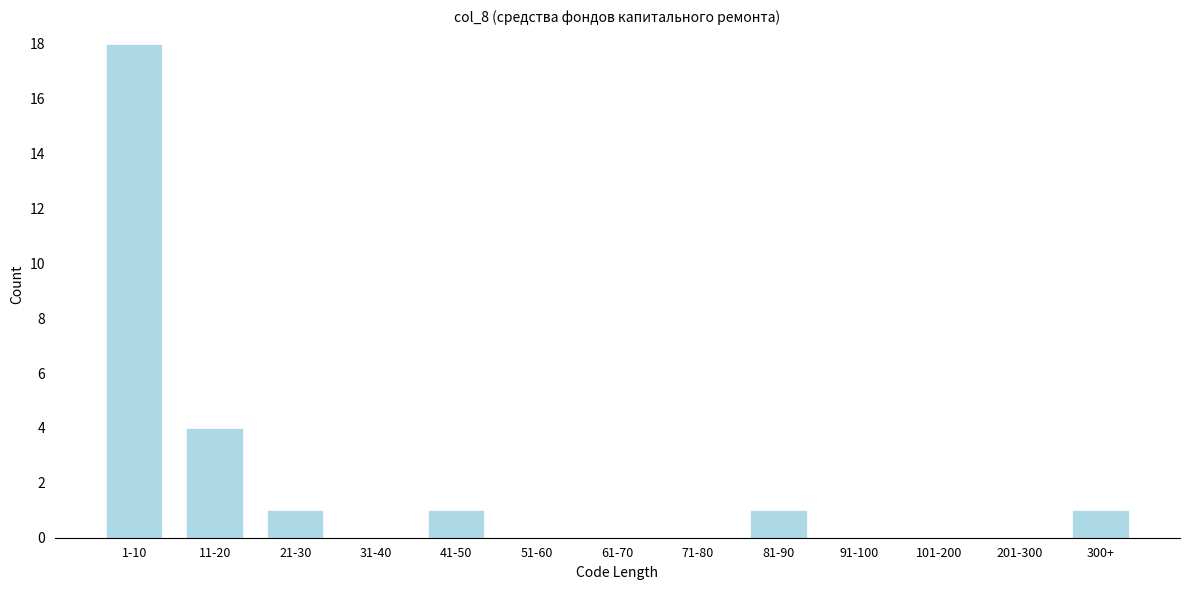

Reading left to right, transcribe all the data shown in this chart.

1-10=18	11-20=4	21-30=1	31-40=0	41-50=1	51-60=0	61-70=0	71-80=0	81-90=1	91-100=0	101-200=0	201-300=0	300+=1